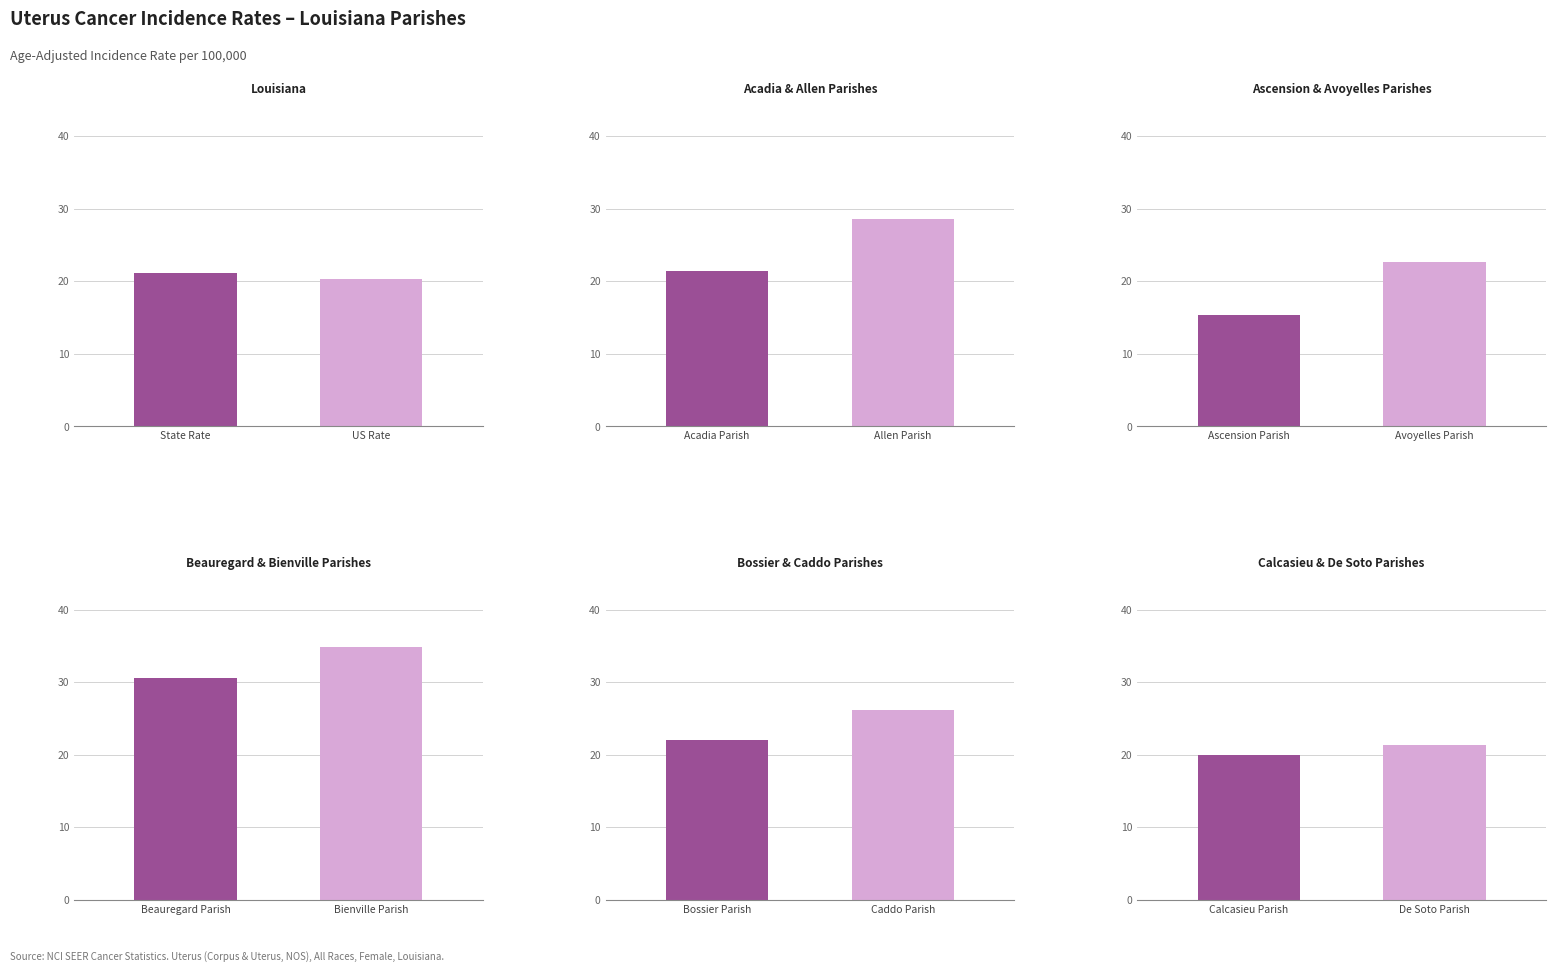

Which series has the largest total across all categories?

Age-Adjusted Incidence Rate